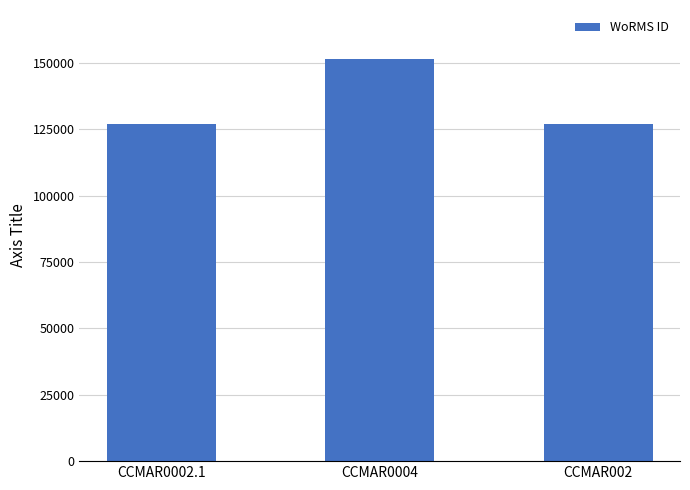

Are the bars grouped side by side (vs. stacked)?

No